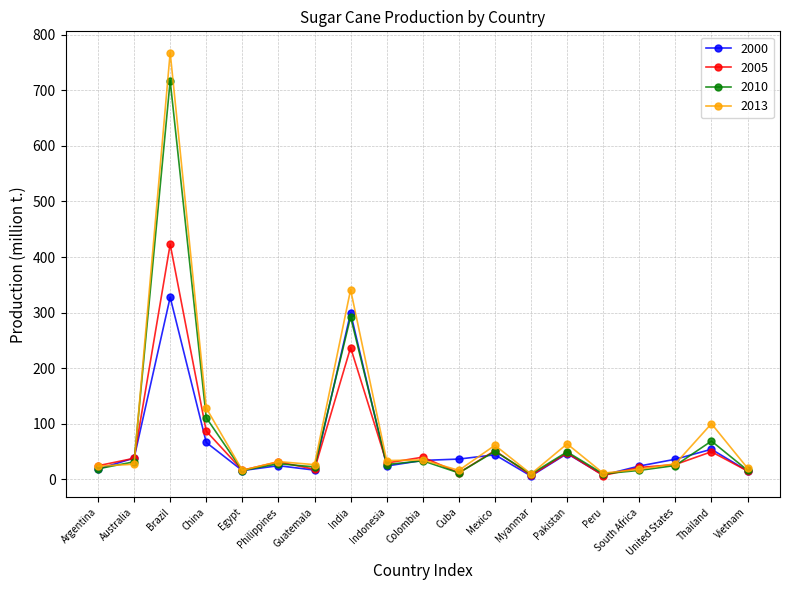

Which series changed the most between Indonesia and Myanmar?

2013